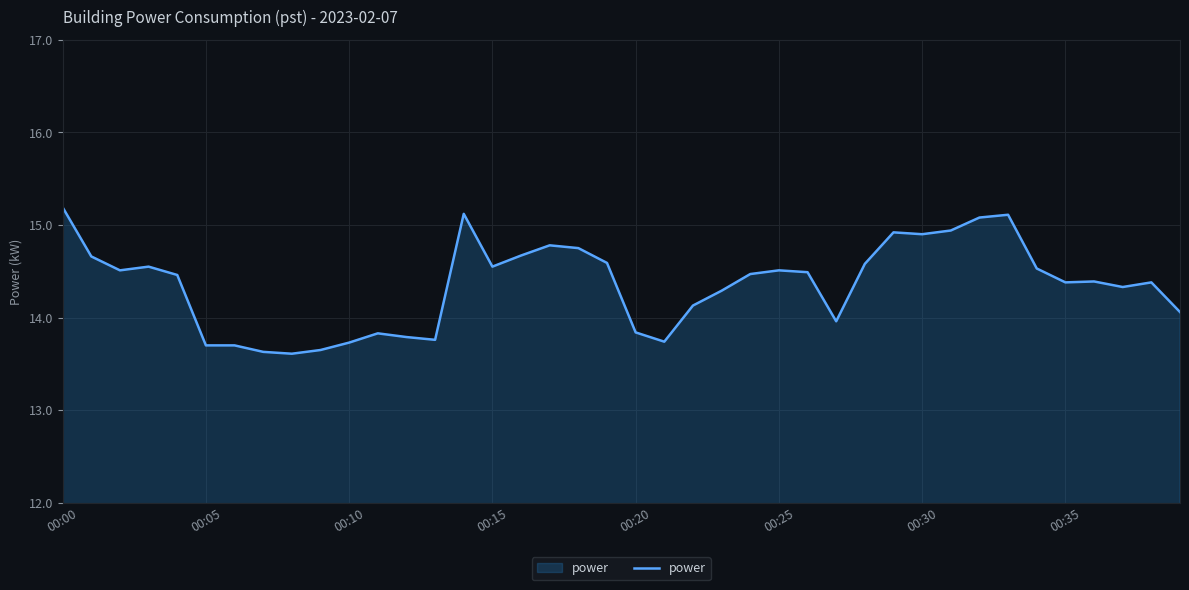

What is the minimum value shown in the chart?

13.6